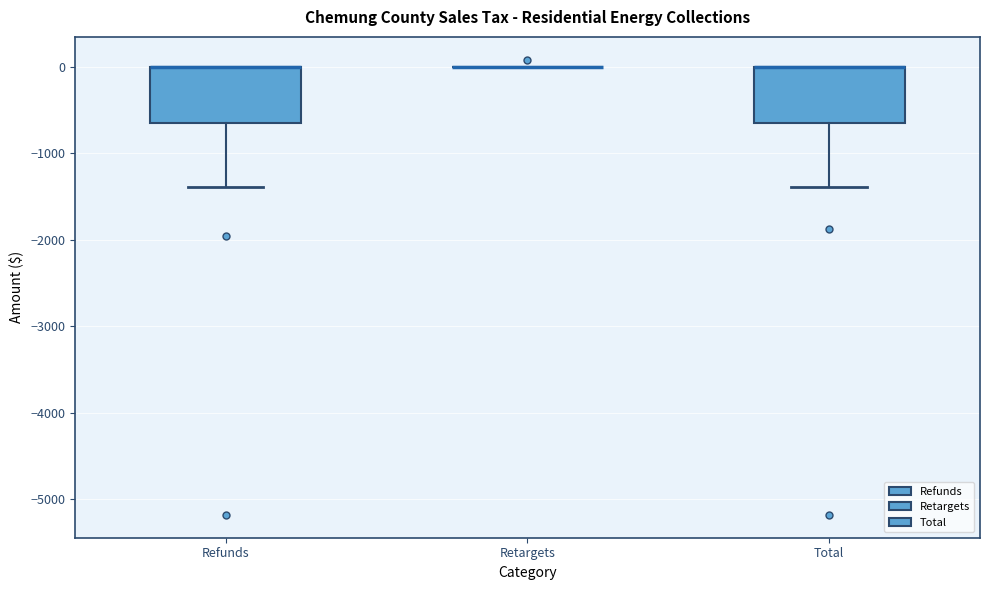

Reading left to right, read every box against the y-axis: the position of its median line, the range the box covers, and the ends of its whiskers. The values are not printed on the chart, so give them approximately, as read against the axis.

Refunds: median 0 (drawn on the box's upper edge), box -700 to 0, whiskers -1400 to 0
Retargets: box collapsed to a line at 0, whiskers 0 to 0
Total: median 0 (drawn on the box's upper edge), box -700 to 0, whiskers -1400 to 0